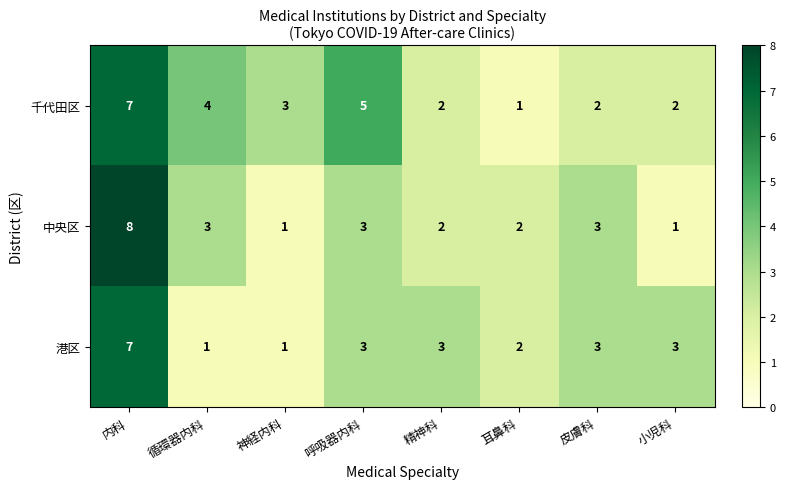

What is the total value across all series at 皮膚科?

8